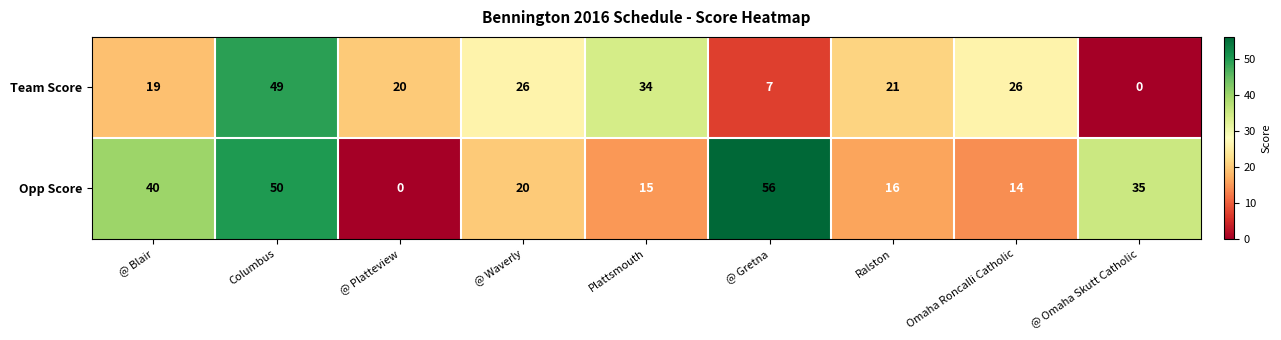

Reading left to right, transcribe all the data shown in this chart.

Team Score: 19	49	20	26	34	7	21	26	0
Opp Score: 40	50	0	20	15	56	16	14	35